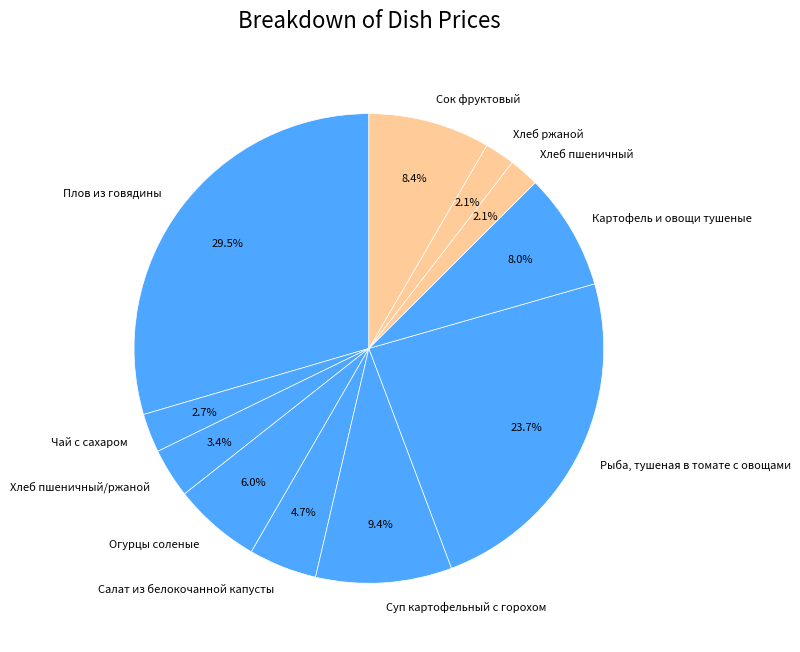

Is Сок фруктовый the majority of the pie?

No